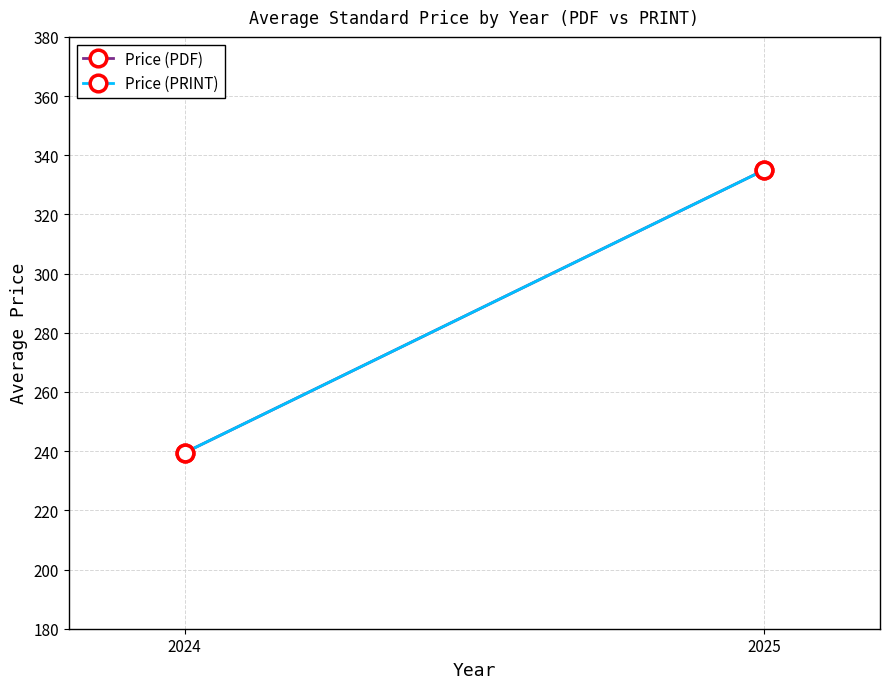

What are all the series names shown in the legend?

Price (PDF), Price (PRINT)